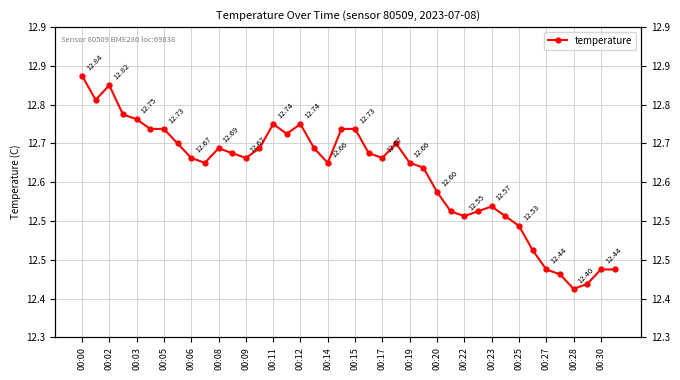

What is the smallest value displayed?

12.4